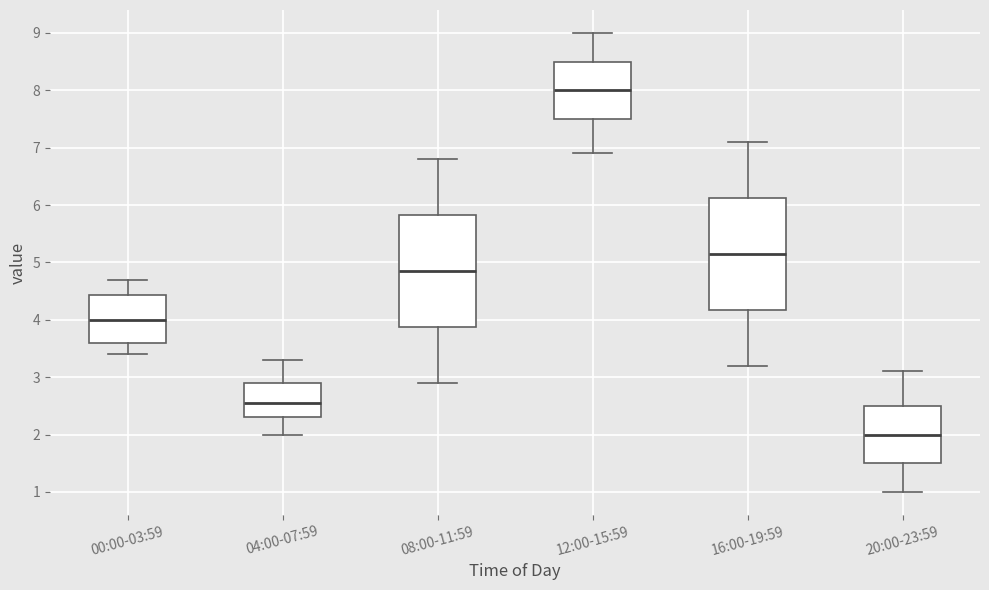

Reading left to right, read every box against the y-axis: the position of its median line, the range the box covers, and the ends of its whiskers. The values are not printed on the chart, so give them approximately, as read against the axis.

00:00-03:59: median 4.0, box 3.6 to 4.4, whiskers 3.4 to 4.7
04:00-07:59: median 2.6, box 2.3 to 2.9, whiskers 2.0 to 3.3
08:00-11:59: median 4.9, box 3.9 to 5.8, whiskers 2.9 to 6.8
12:00-15:59: median 8.0, box 7.5 to 8.5, whiskers 6.9 to 9.0
16:00-19:59: median 5.2, box 4.2 to 6.1, whiskers 3.2 to 7.1
20:00-23:59: median 2.0, box 1.5 to 2.5, whiskers 1.0 to 3.1